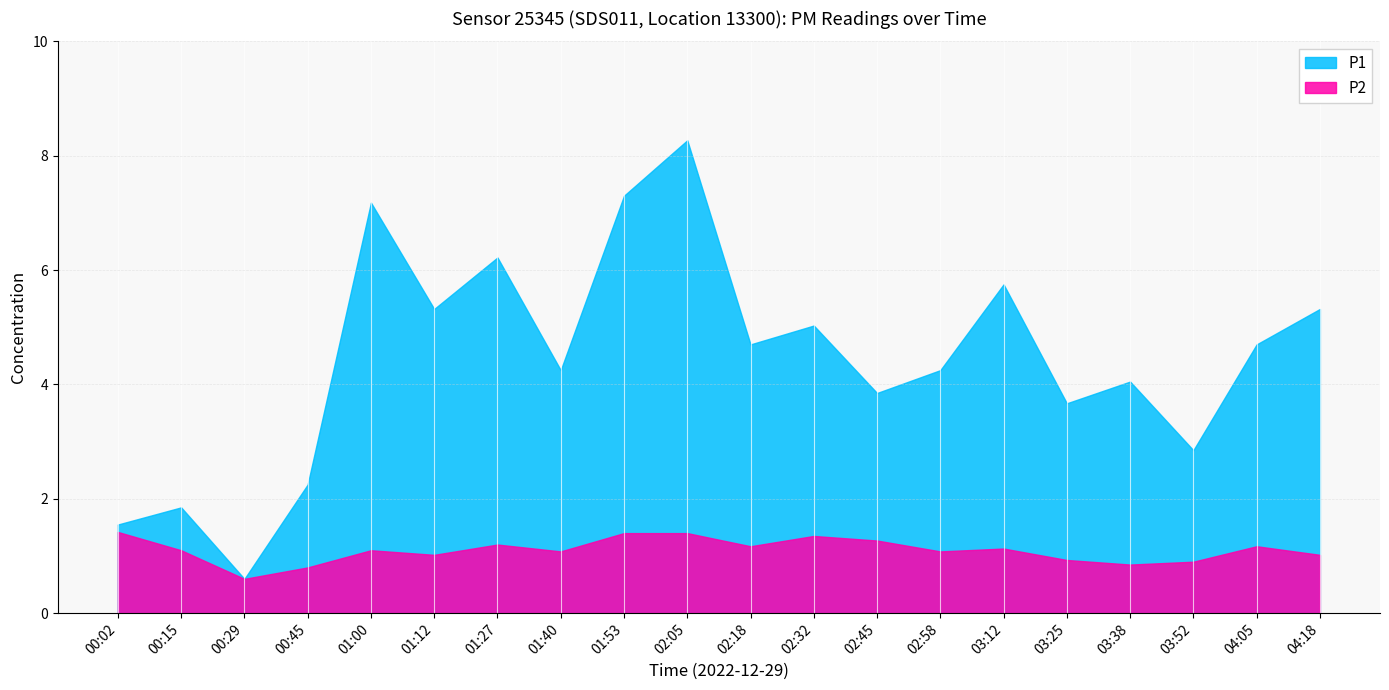

Between 02:05 and 03:38, which series saw the biggest shift?

P1